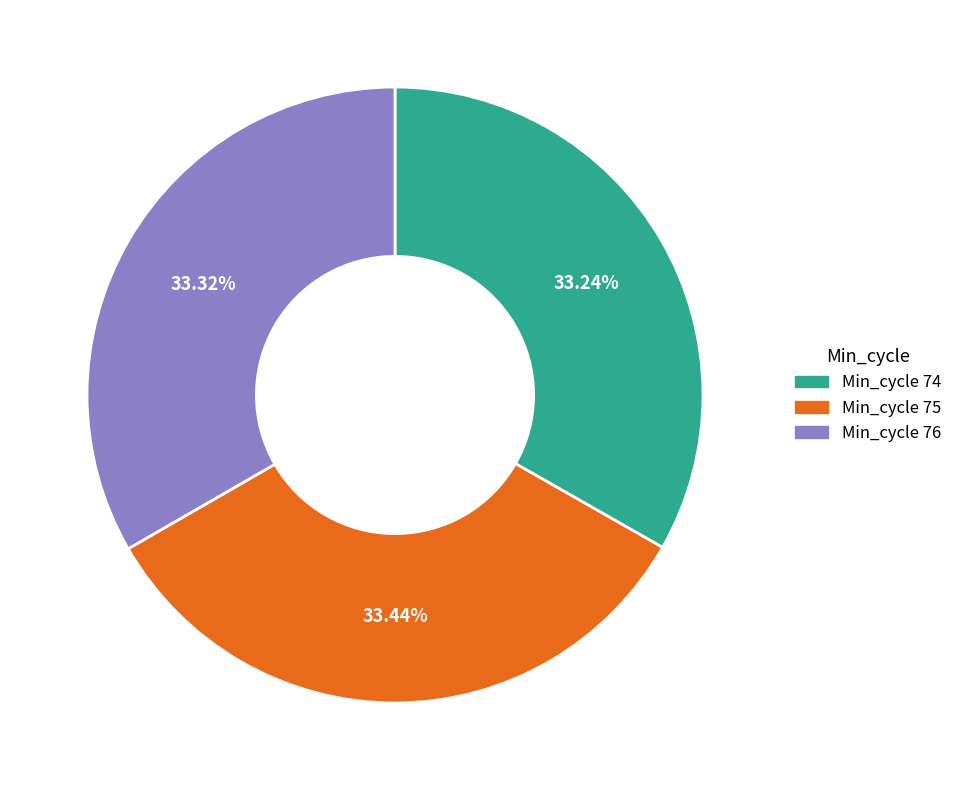

Is Min_cycle 76 the majority of the pie?

No